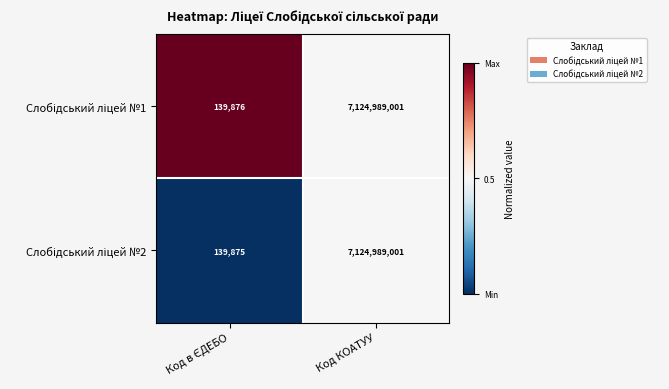

What is the total value across all series at Код КОАТУУ?

14249978002